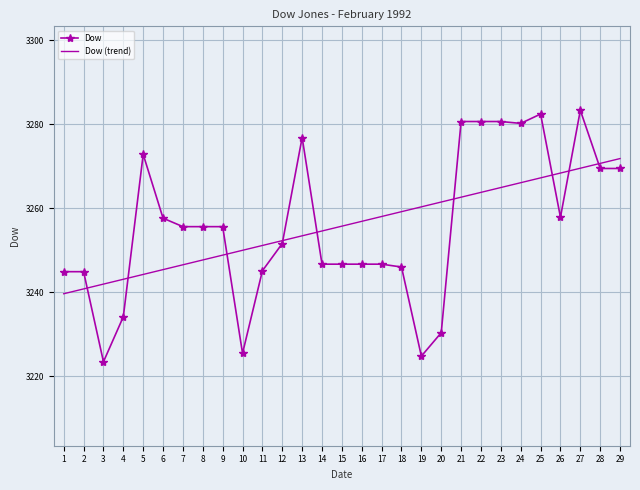

What is the spread (max minus min) of values at 21?

18.0